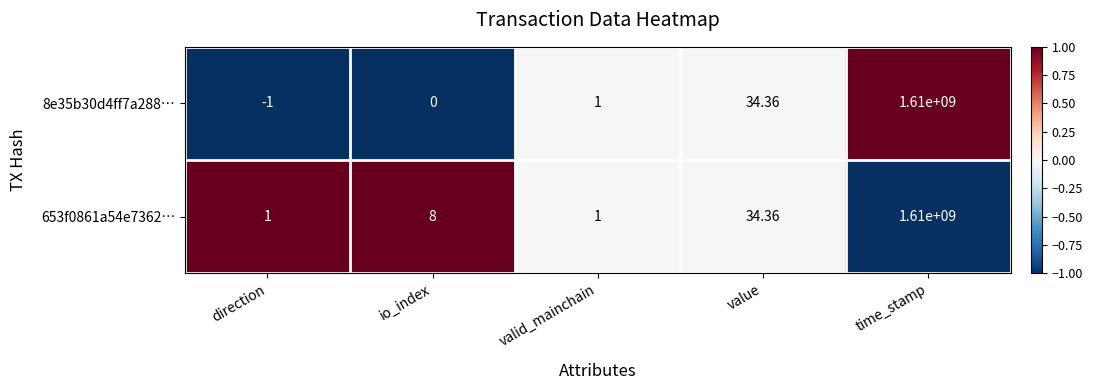

Which category has the highest value in the 653f0861a54e7362… series?

time_stamp